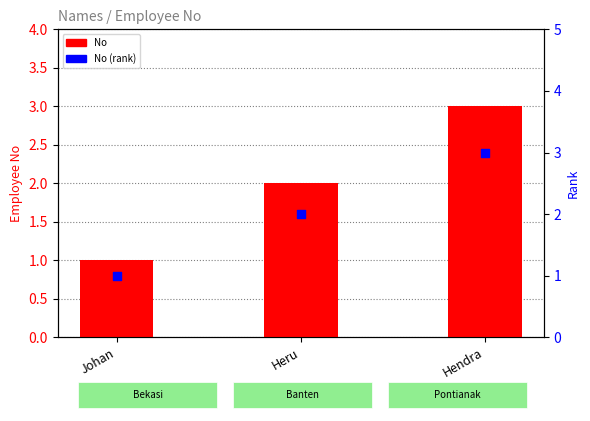

What is the total value across all series at Johan?

2